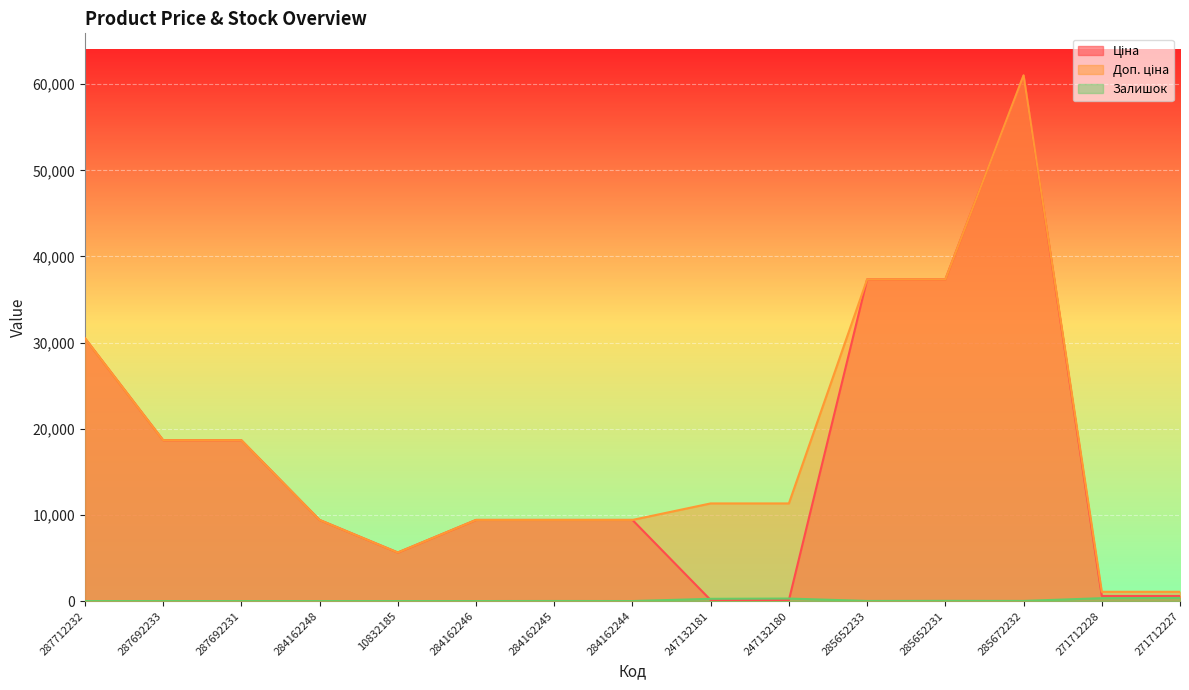

Where is the first local maximum for Ціна?

285672232